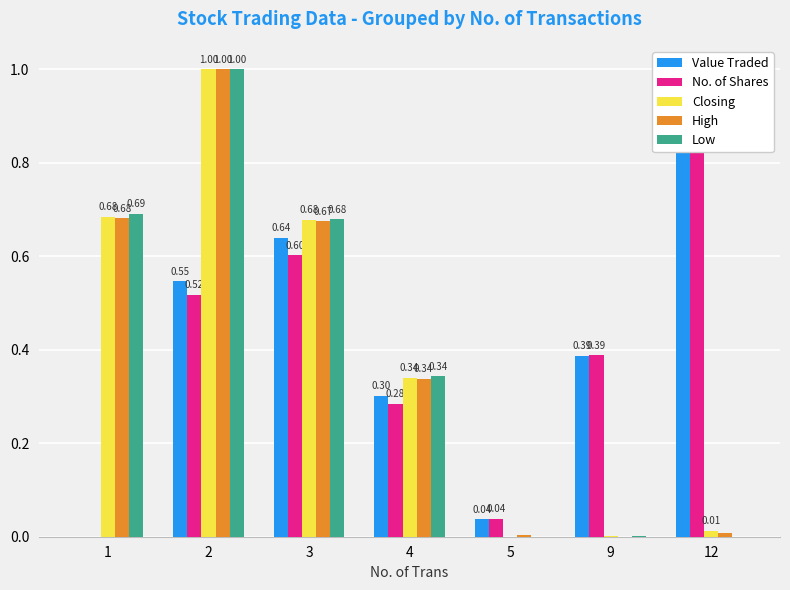

Reading right to left, what are all the values shown in this chart?

Value Traded: 1.0	0.4	0.0	0.3	0.6	0.5	0.0
No. of Shares: 1.0	0.4	0.0	0.3	0.6	0.5	0.0
Closing: 0.0	0.0	0.0	0.3	0.7	1.0	0.7
High: 0.0	0.0	0.0	0.3	0.7	1.0	0.7
Low: 0.0	0.0	0.0	0.3	0.7	1.0	0.7